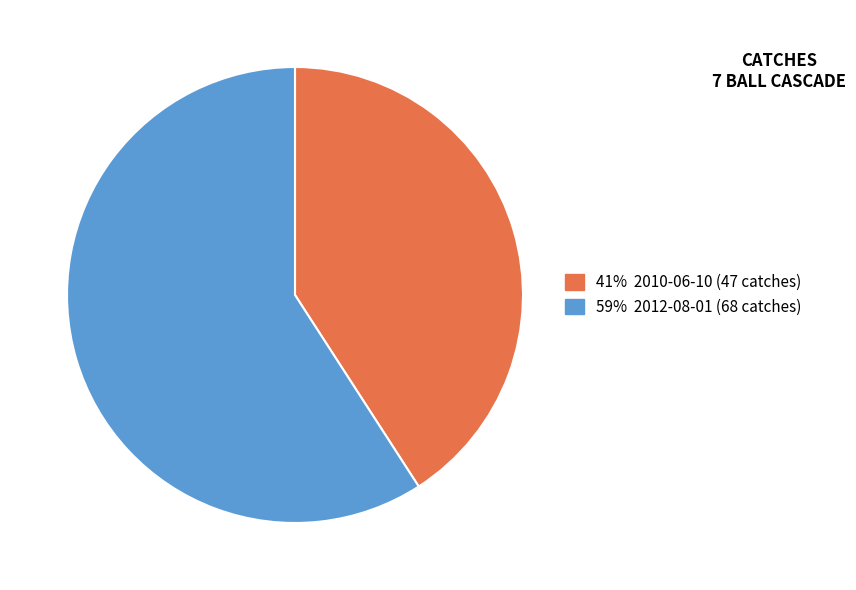

Is there a majority slice in this chart?

Yes